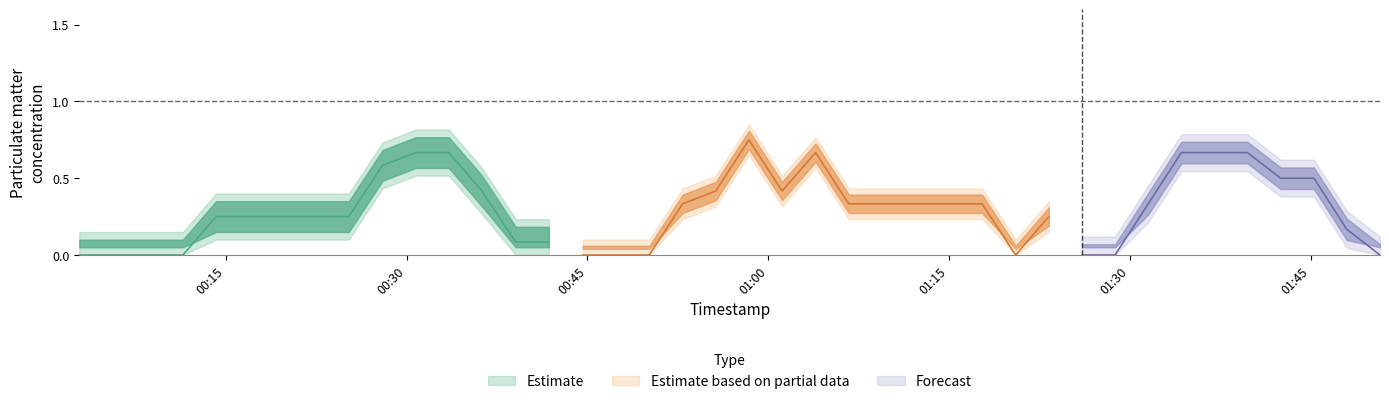

Is the value of P1 at 29 greater than the value of P0 at 5?

No